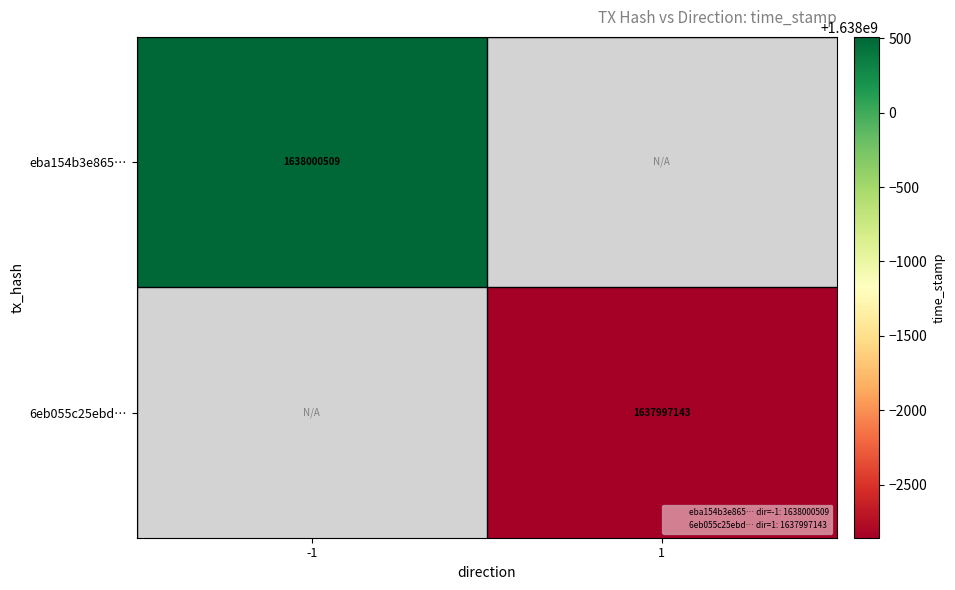

At how many categories does at least one series exceed 1637998139?

1